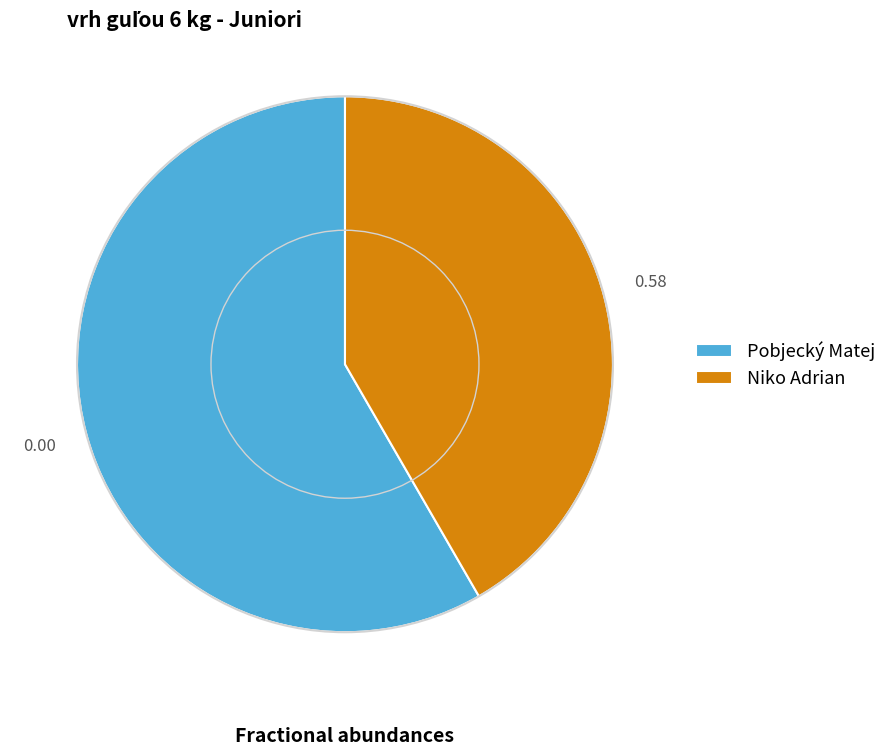

Is there any slice that represents more than half of the pie?

Yes